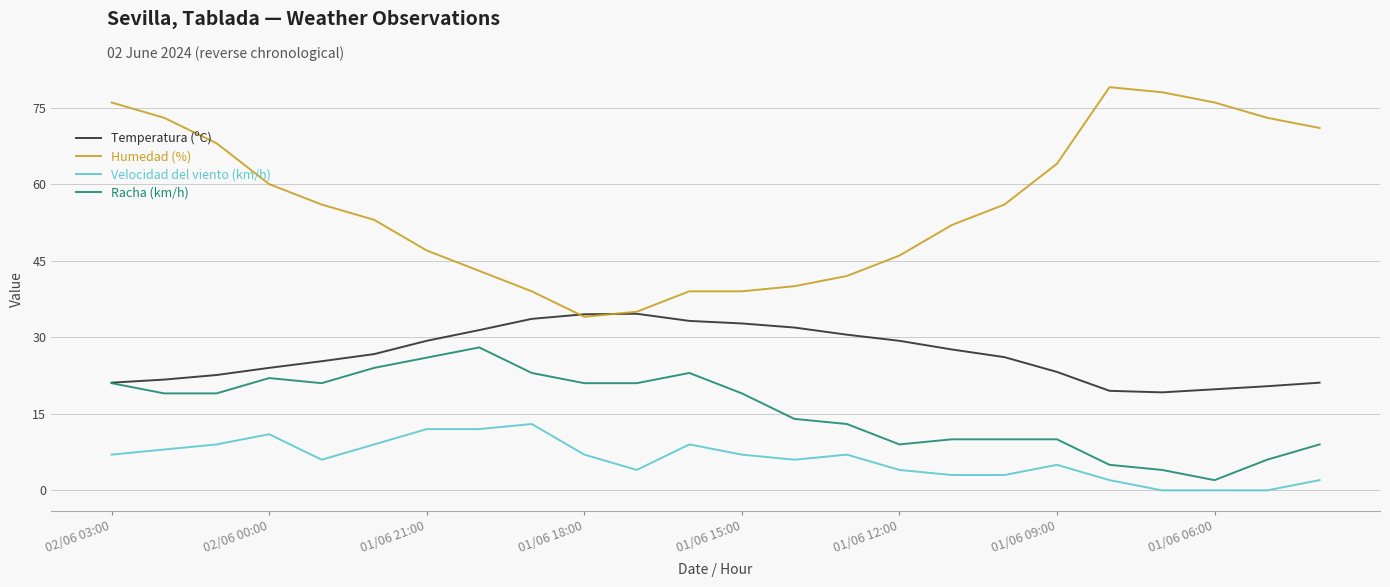

Which series has the largest total across all categories?

Humedad (%)